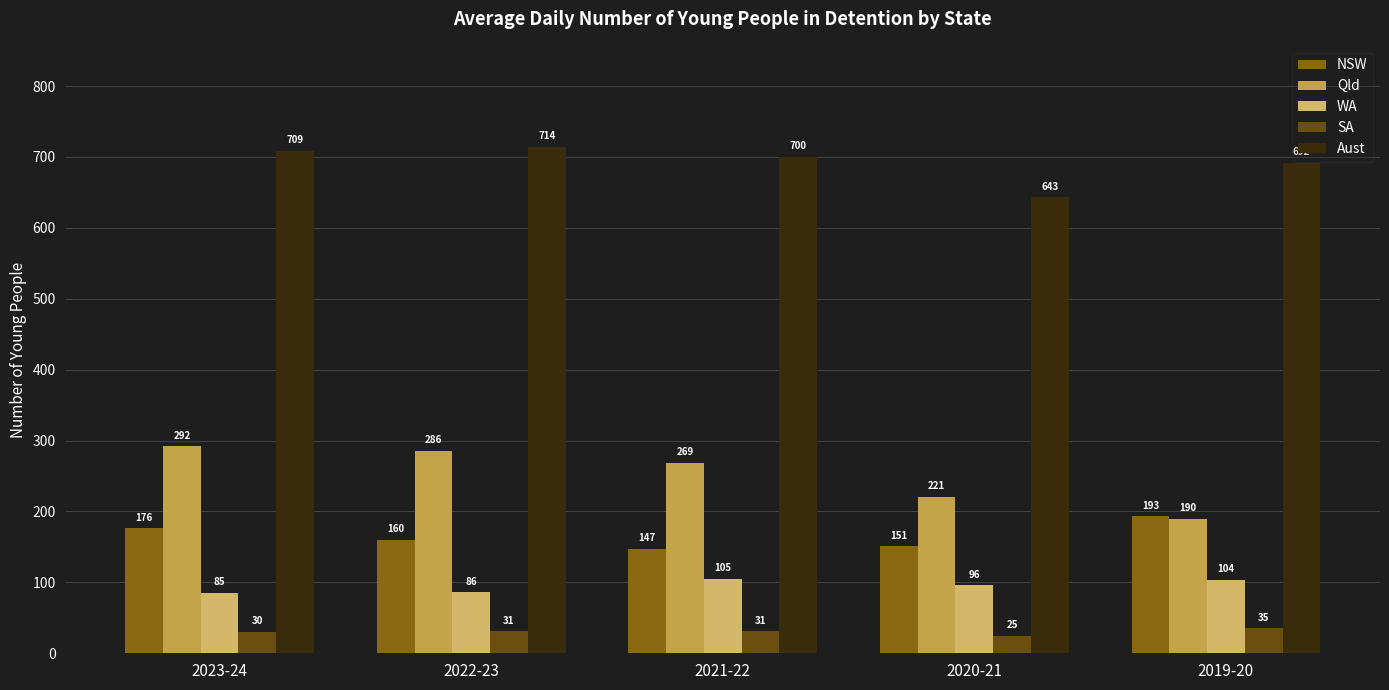

Reading right to left, transcribe all the data shown in this chart.

NSW: 193	151	147	160	176
Qld: 190	221	269	286	292
WA: 104	96	105	86	85
SA: 35	25	31	31	30
Aust: 692	643	700	714	709